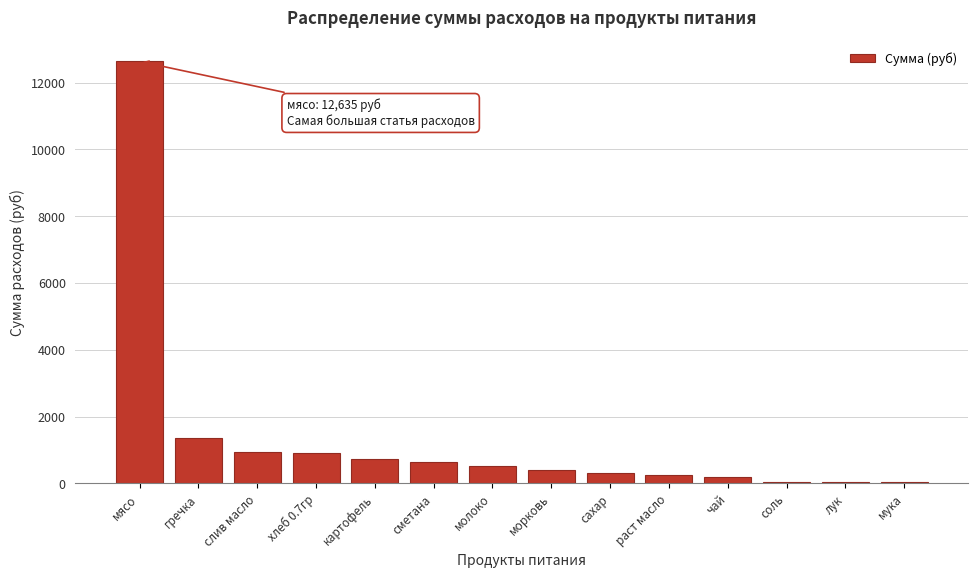

Read the value at мясо.

12635.0